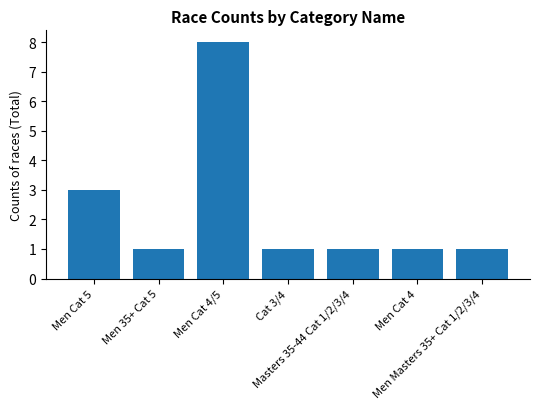

Count the values in the range 1 to 3.

6